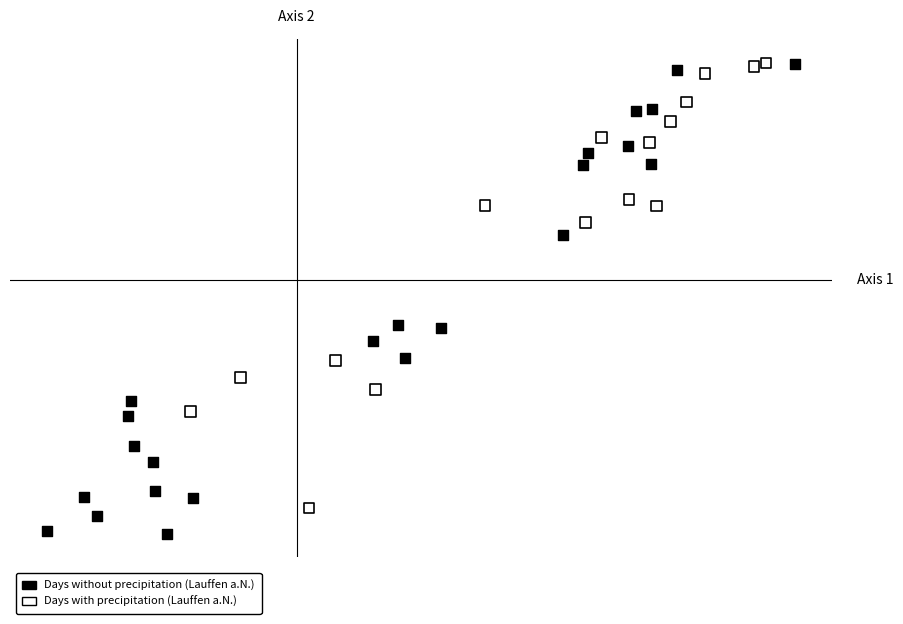

What are all the series names shown in the legend?

Days without precipitation (Lauffen a.N.), Days with precipitation (Lauffen a.N.)